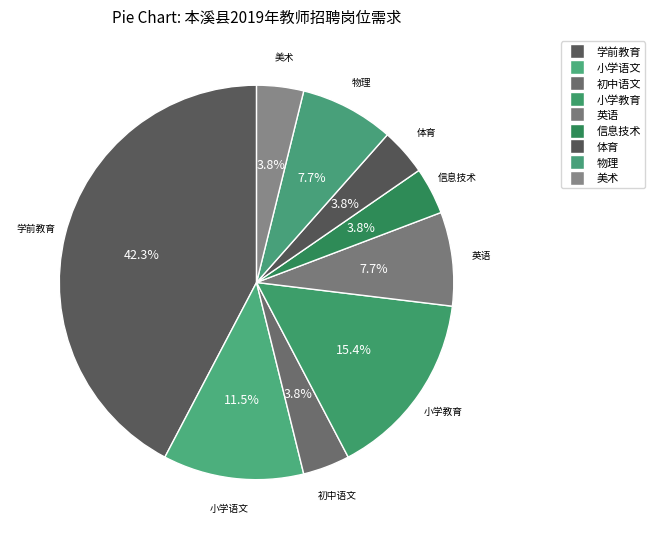

Is 小学教育 the majority of the pie?

No